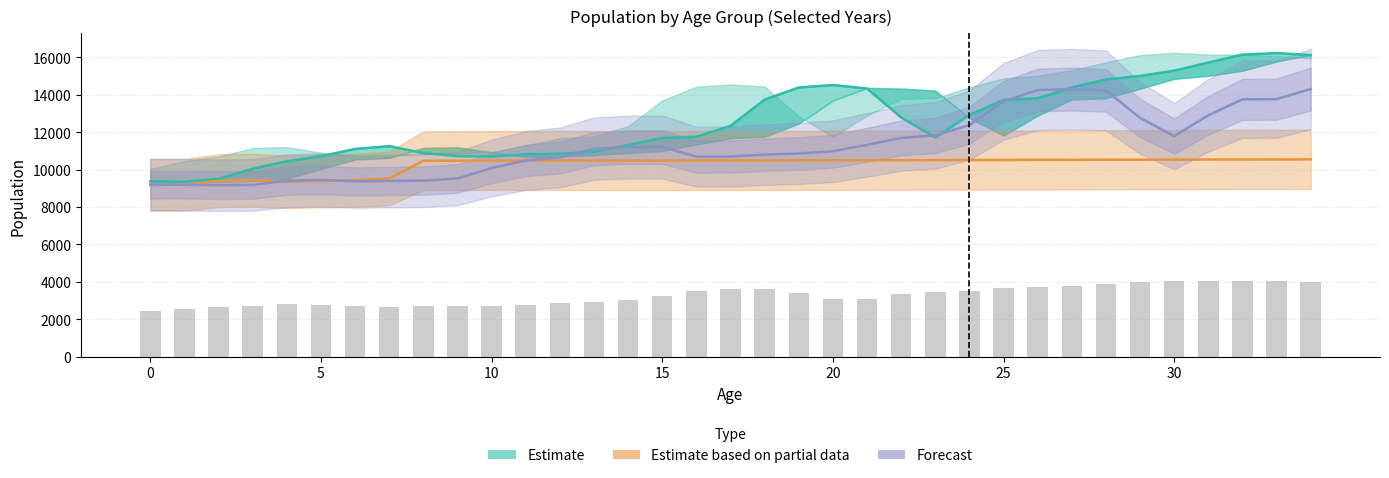

At which category does the chart reach its peak across all series?

33